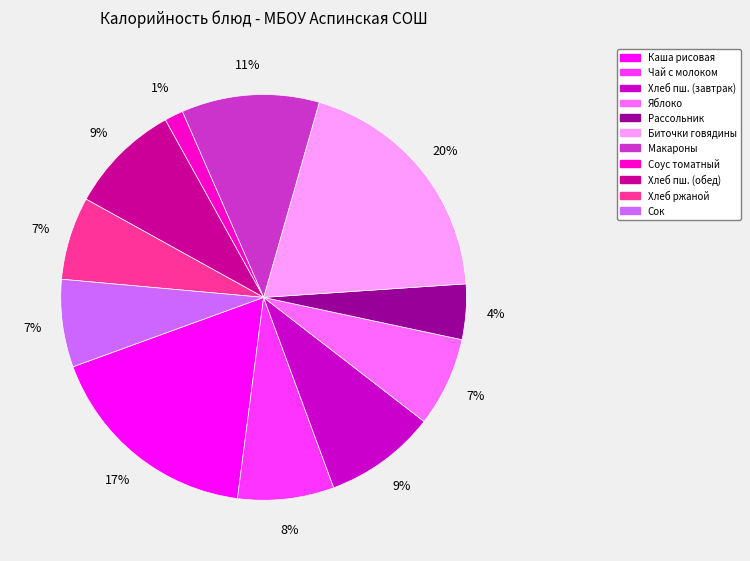

To the nearest percent, what is the average slice percentage?

9%